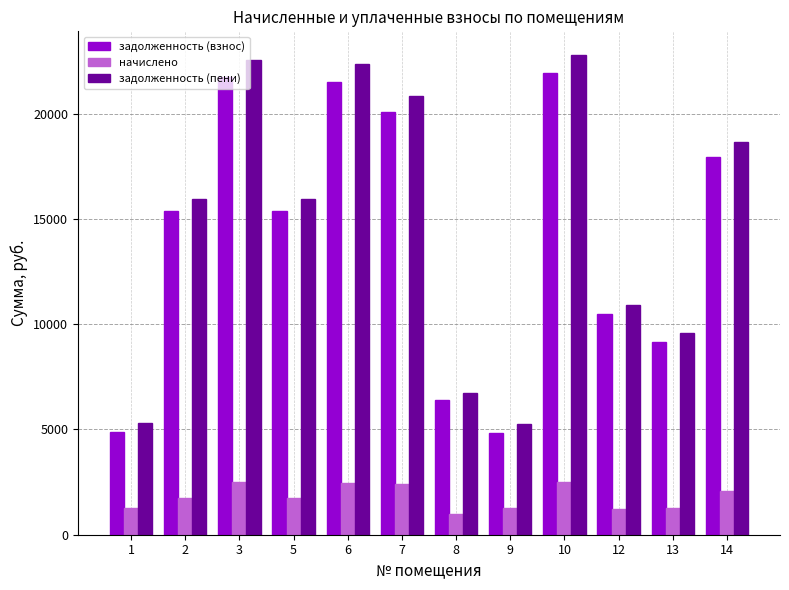

What is the sum of the задолженность (пени) values at 2 and 1?

21257.4